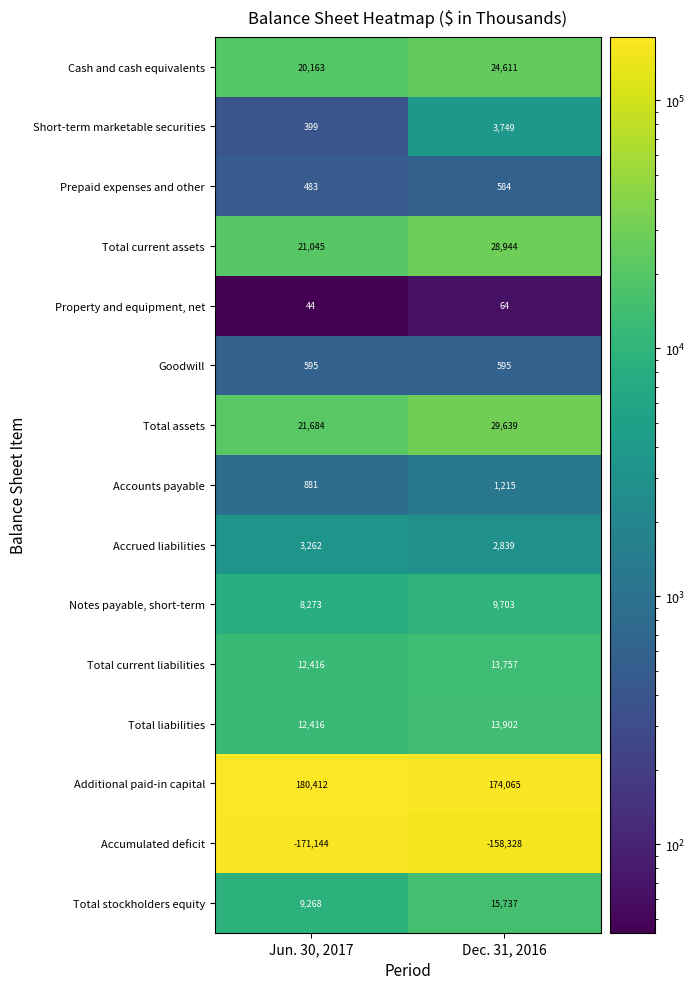

What is the difference between the maximum and minimum values in the Cash and cash equivalents series?

4448